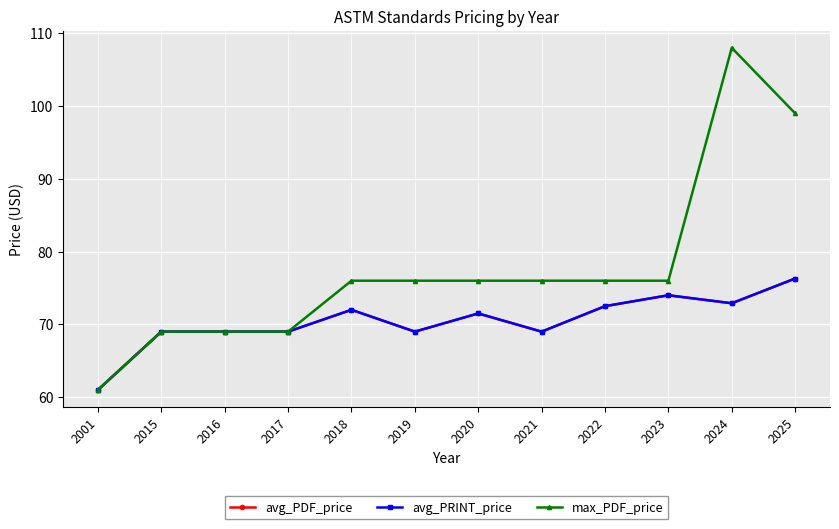

Does the chart have visible grid lines?

Yes